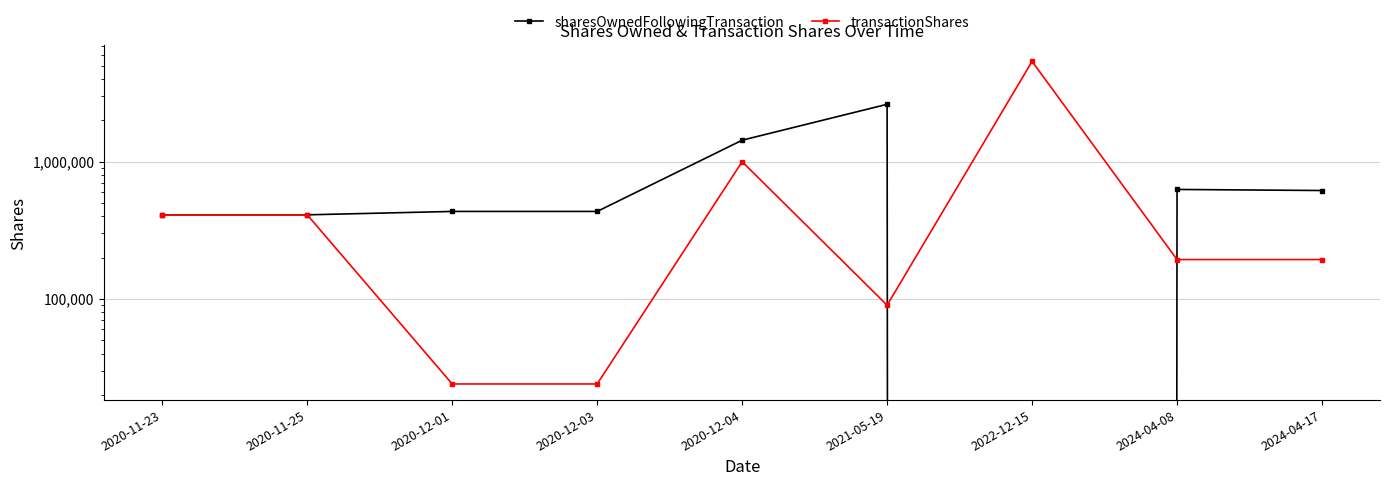

True or false: transactionShares and sharesOwnedFollowingTransaction cross at least once.

True